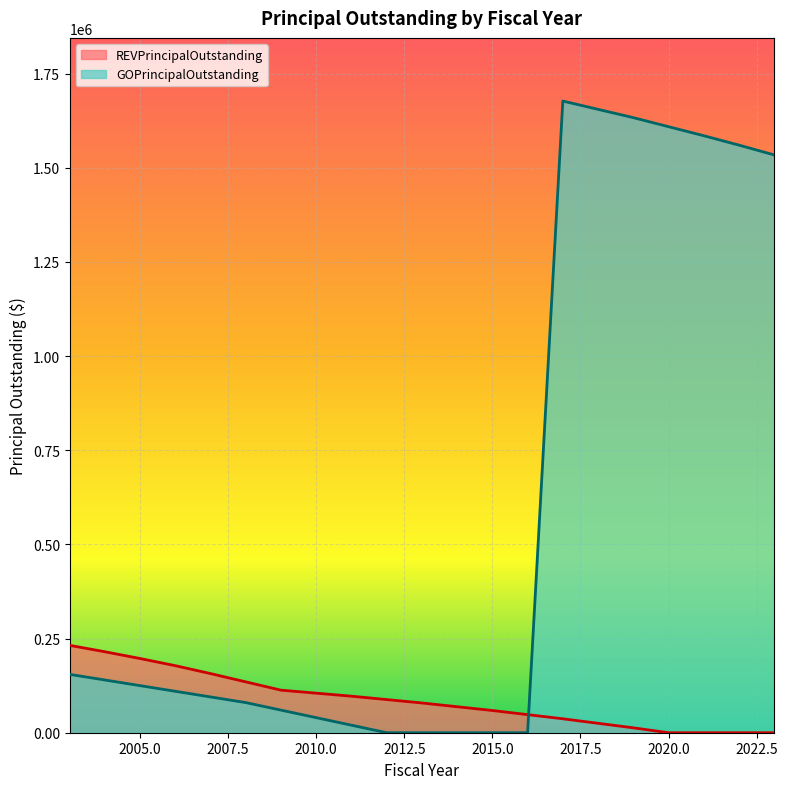

Between 2018 and 2004, which is larger?

2004